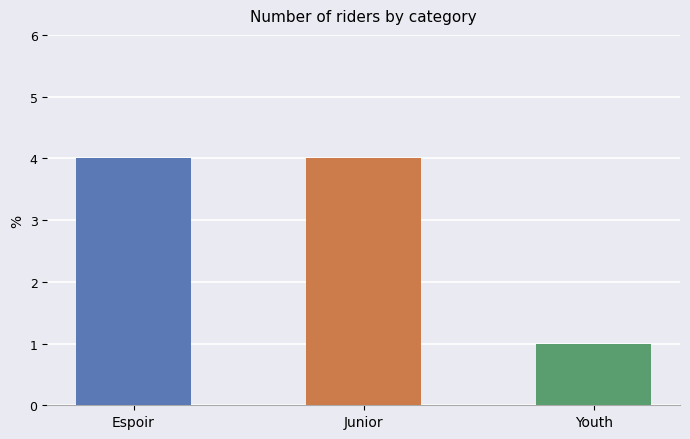

Reading left to right, what are all the values shown in this chart?

4	4	1